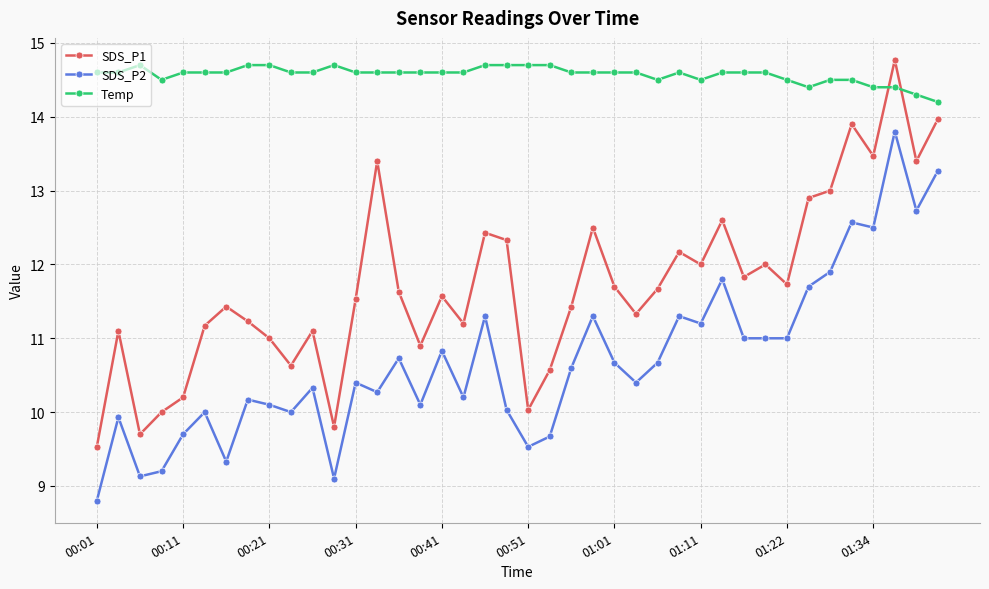

List the series in order of their overall mean, lowest first.

SDS_P2, SDS_P1, Temp